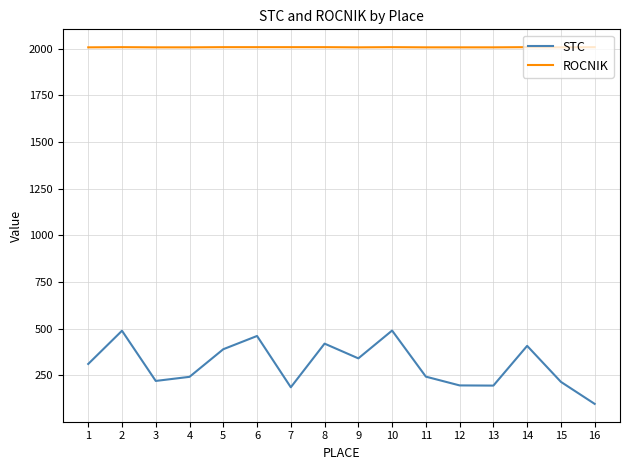

The value of STC at 11 is 242. True or false?

True